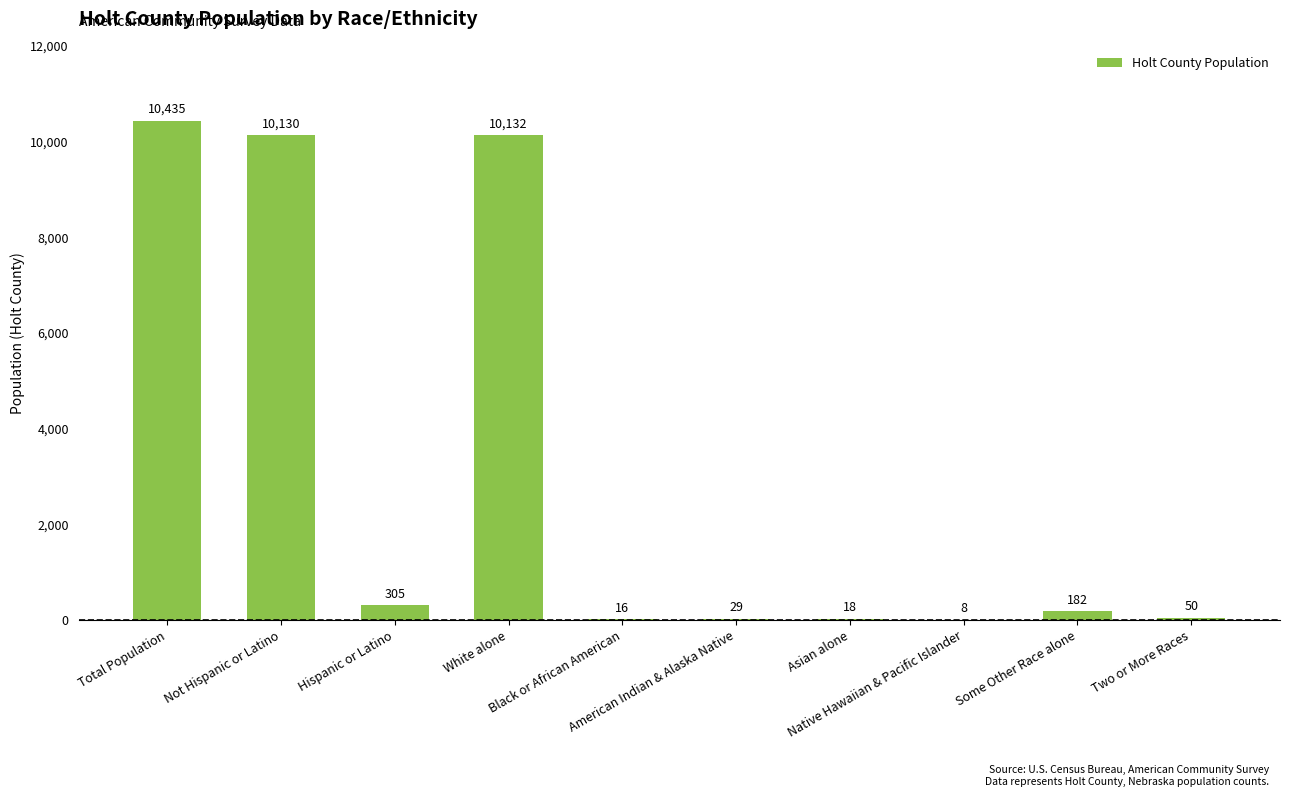

What is the difference between the values at Asian alone and Not Hispanic or Latino?

10112